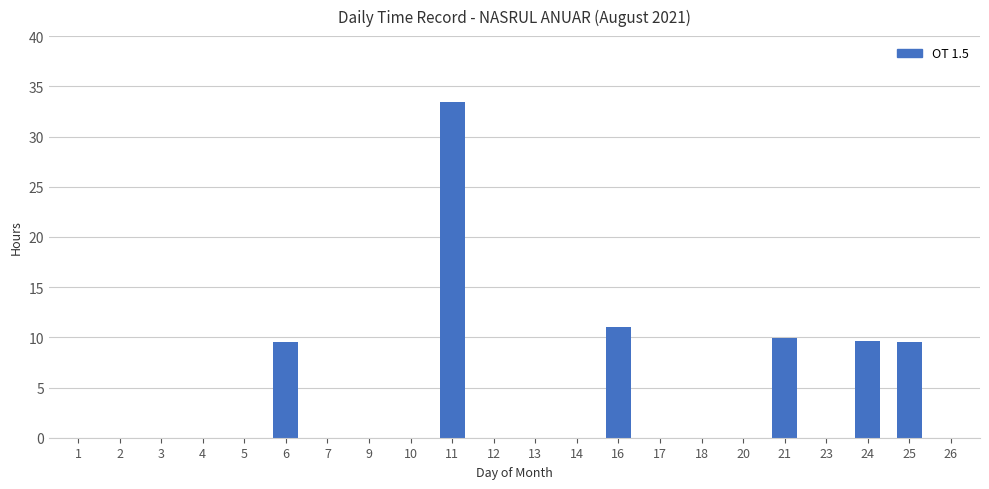

True or false: the data shows 9.6 at 25.

True